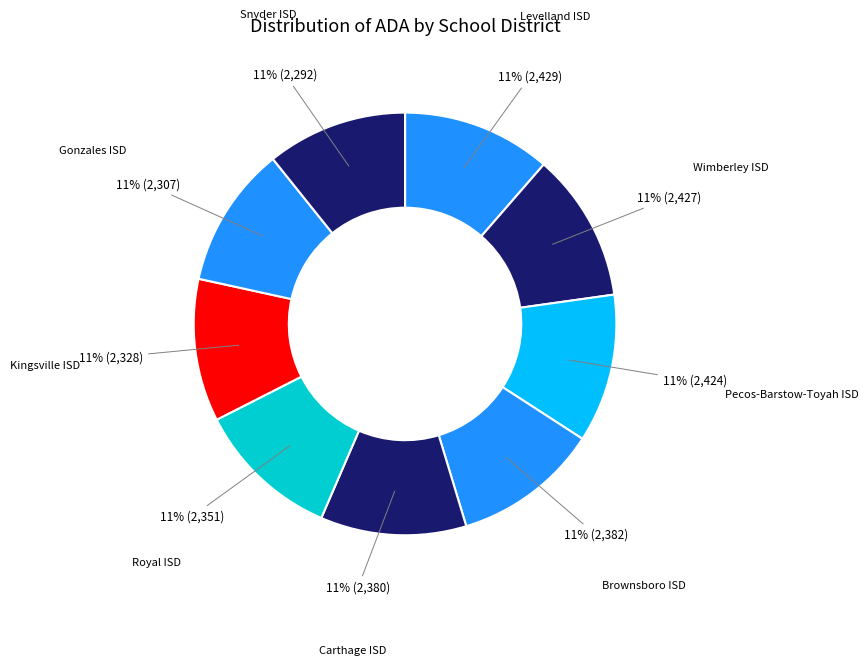

The Snyder ISD slice represents 11% of the pie. True or false?

True